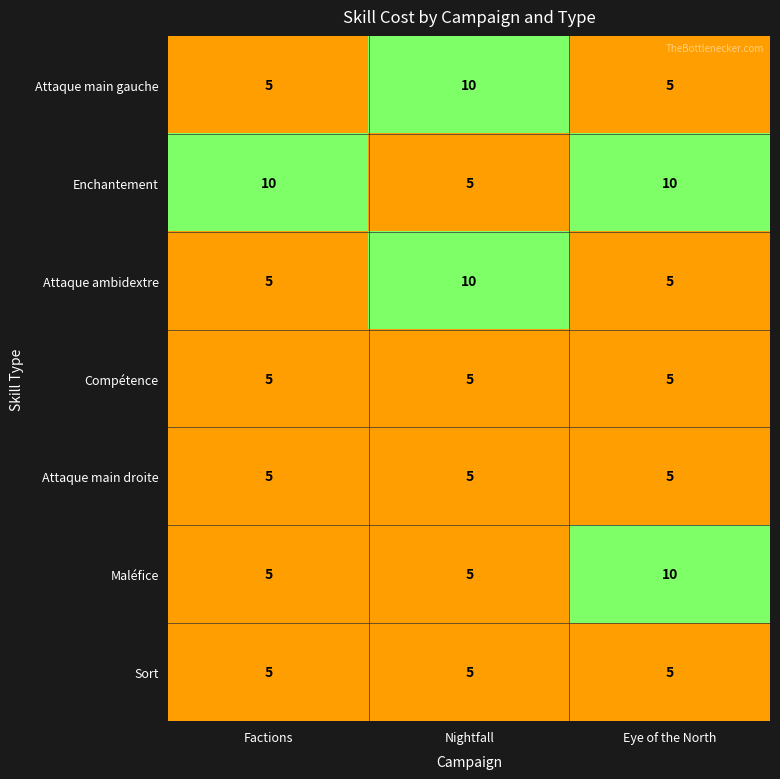

Is it true that Compétence equals 5 at Nightfall?

True